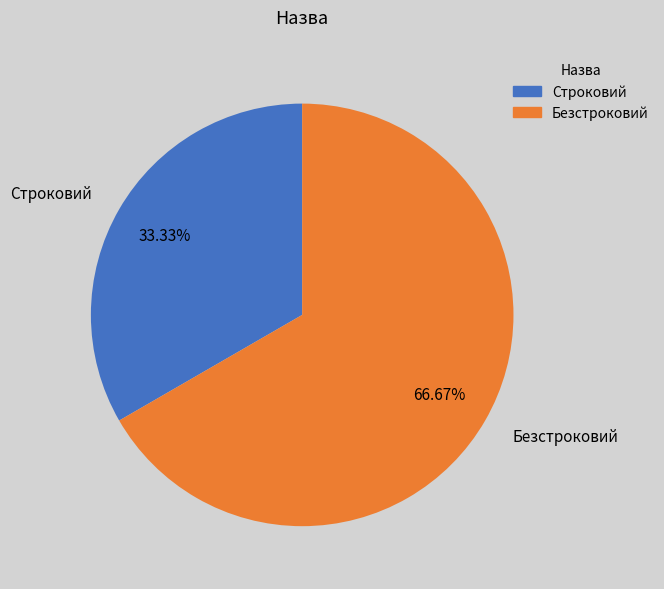

Which slice is the largest?

Безстроковий